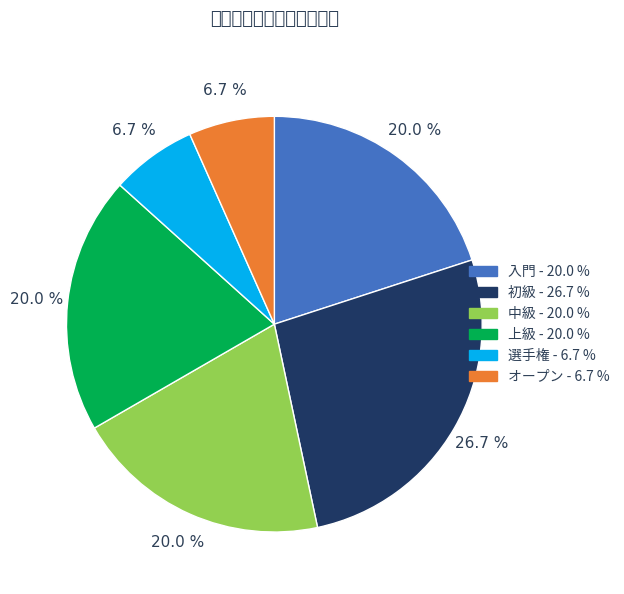

Does any single category account for the majority?

No